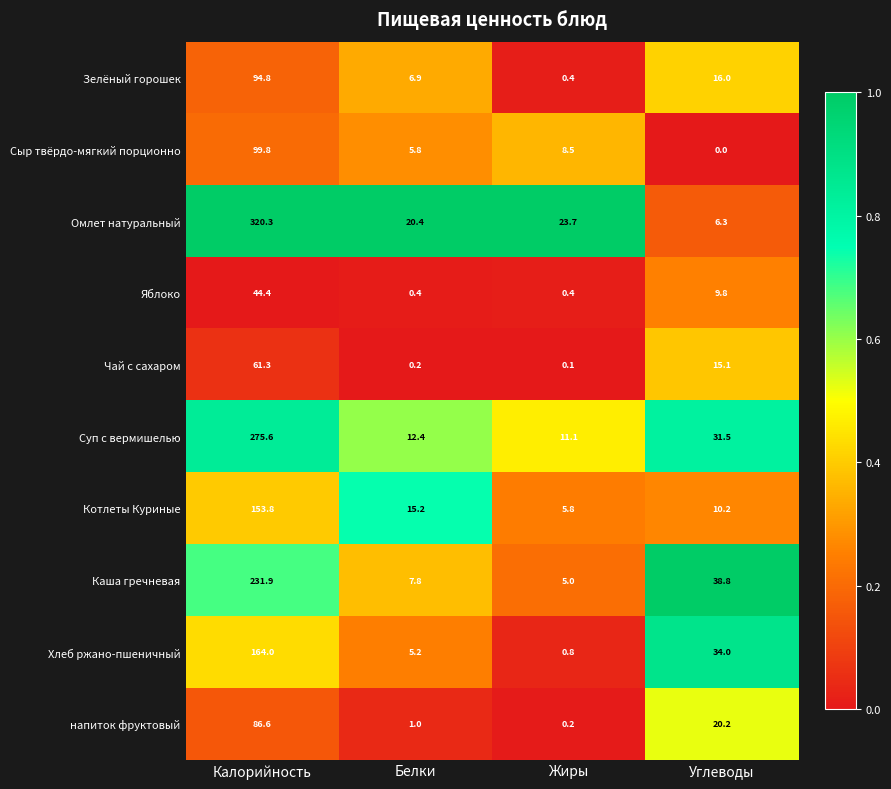

What is the difference between the second highest and second lowest values in the Каша гречневая series?

31.0